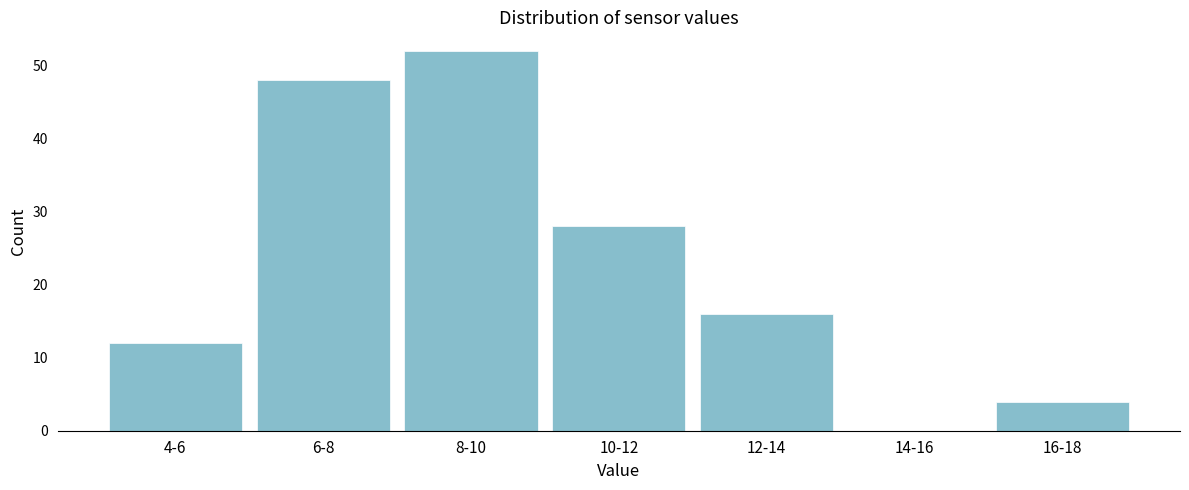

Reading left to right, list all the values displayed in this chart.

4-6=12	6-8=48	8-10=52	10-12=28	12-14=16	14-16=0	16-18=4